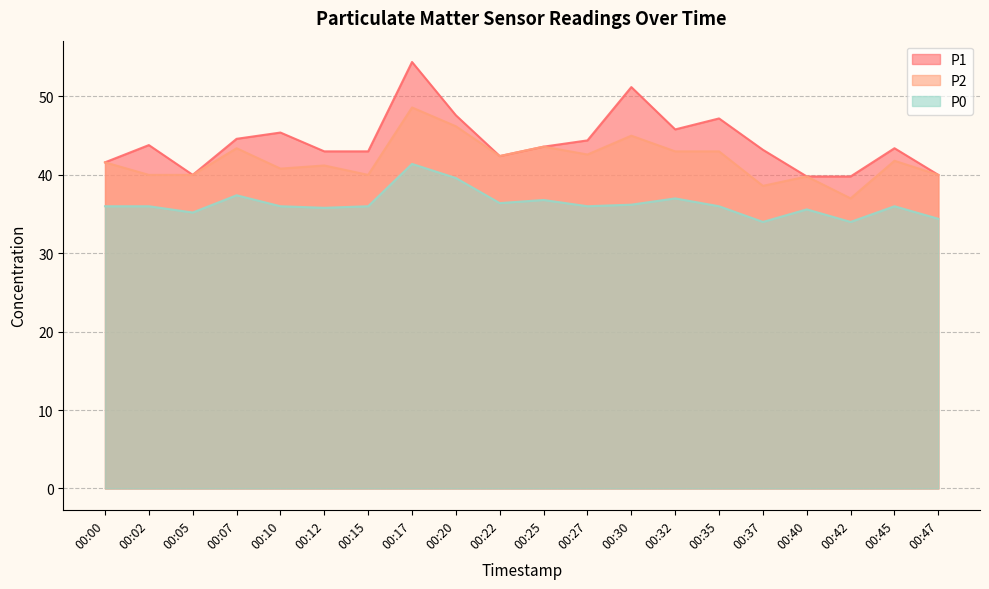

At which label is P0 closest to 37?

00:32